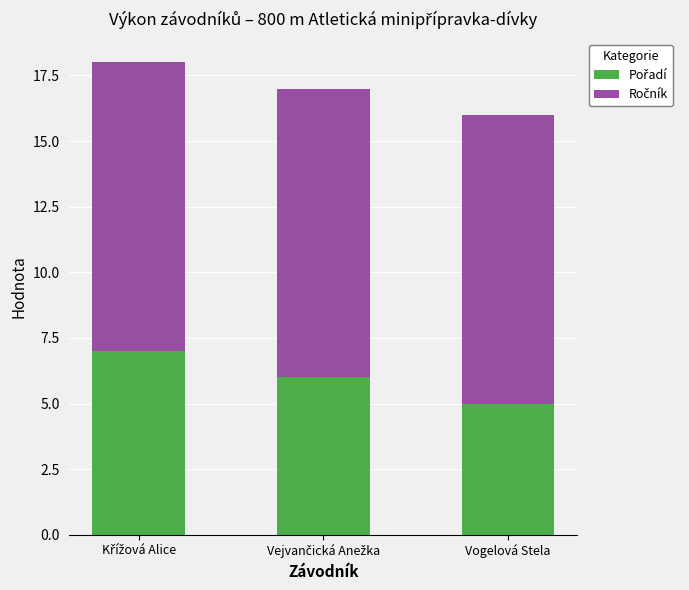

Which series has the largest total across all categories?

Ročník